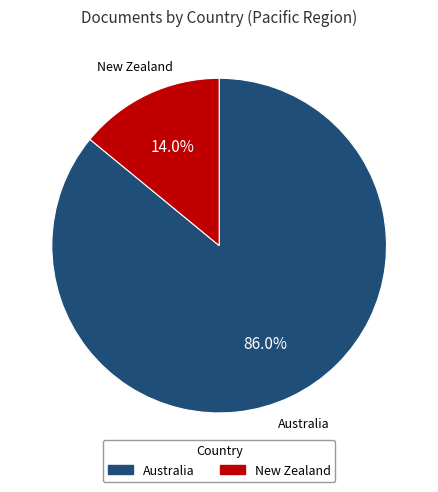

To the nearest percent, what portion does Australia represent?

86%